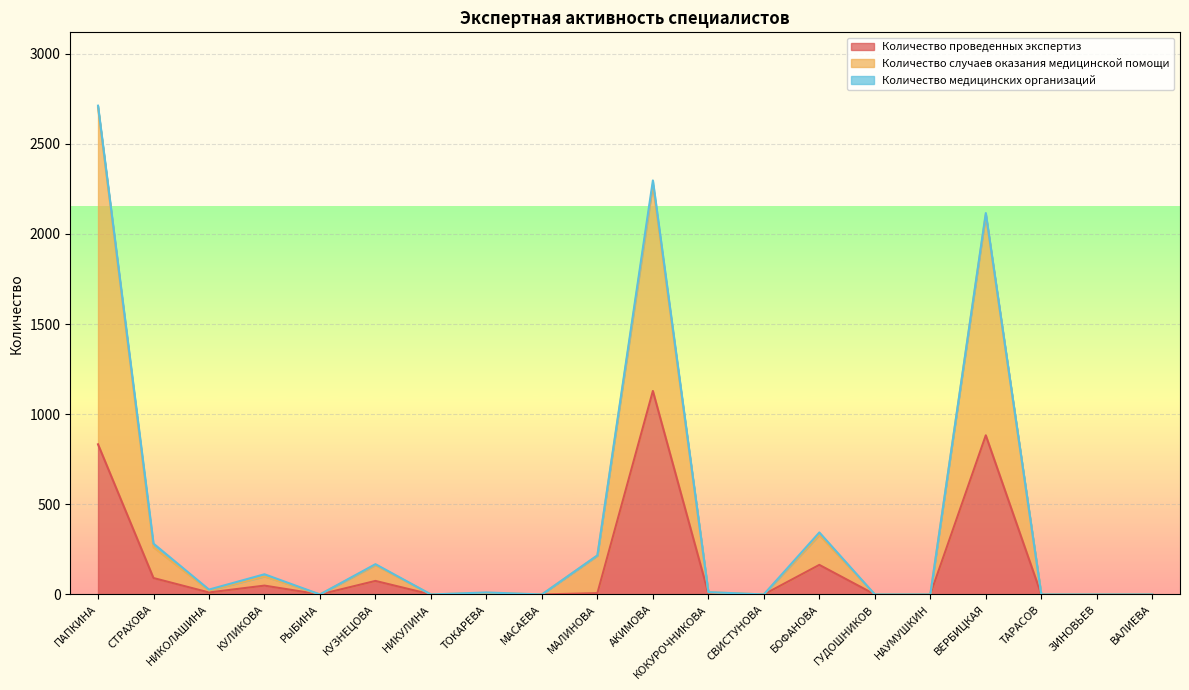

In Количество проведенных экспертиз, how many points are lower than both neighbors (excluding endpoints)?

5